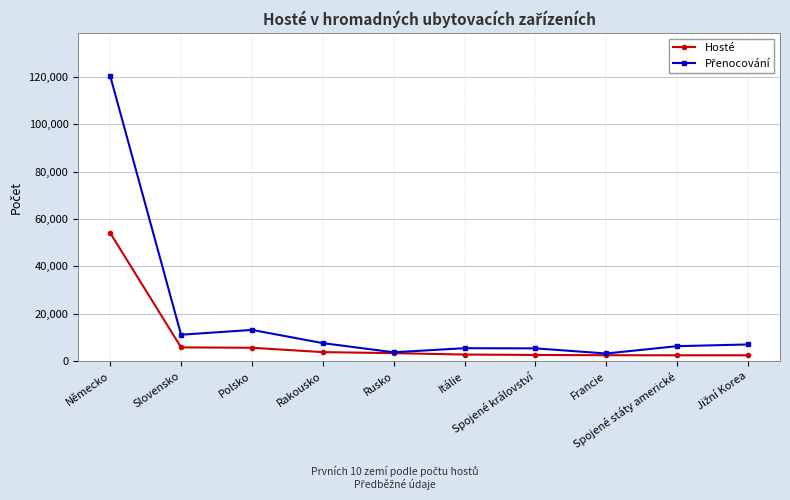

How many data points in Hosté are less than 3392?

5